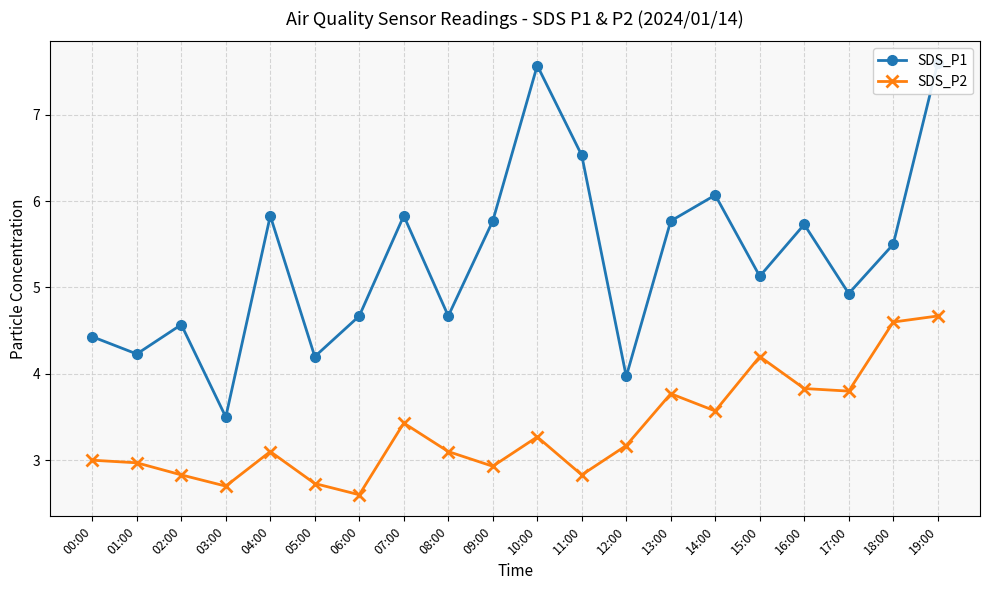

Where is SDS_P2 nearest to the value 3?

00:00